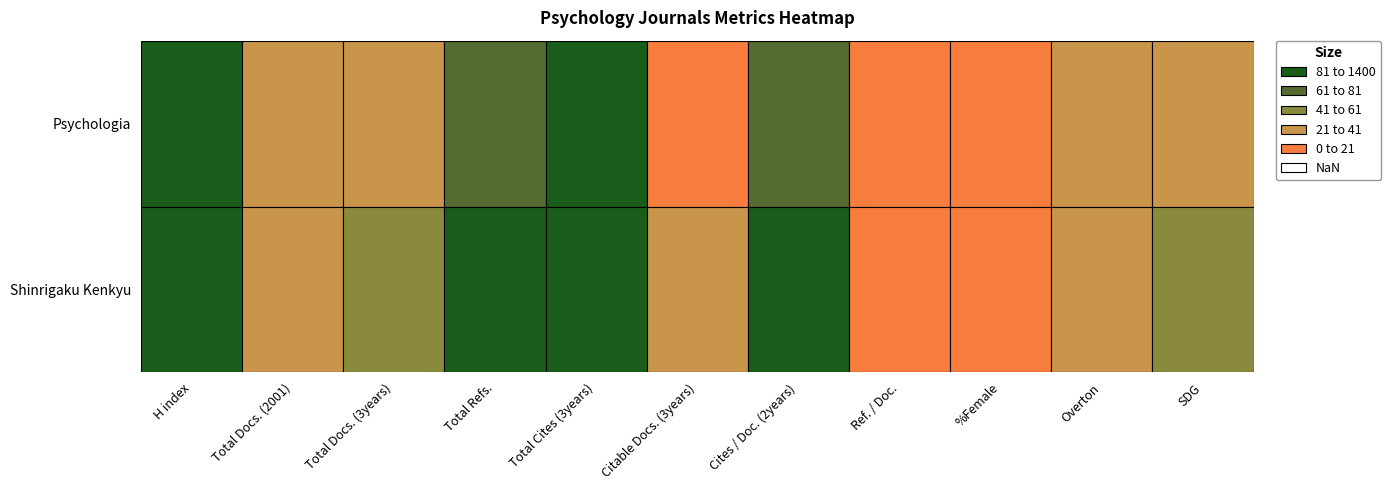

Reading left to right, what are all the values shown in this chart?

Psychologia: 144	29	21	78	489	14	78	0	20	23	29
Shinrigaku Kenkyu: 207	21	53	156	1298	21	156	0	10	24	49